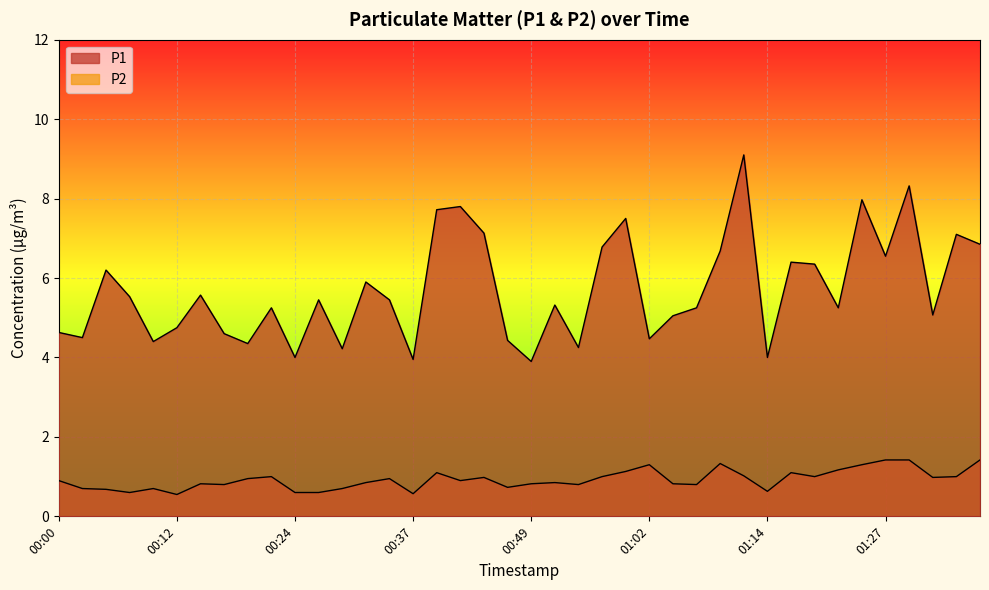

Reading left to right, list all the values displayed in this chart.

P1: 00:00=4.6	00:02=4.5	00:05=6.2	00:07=5.5	00:10=4.4	00:12=4.8	00:15=5.6	00:17=4.6	00:20=4.3	00:22=5.2	00:24=4.0	00:27=5.5	00:29=4.2	00:32=5.9	00:34=5.5	00:37=4.0	00:39=7.7	00:42=7.8	00:44=7.1	00:47=4.4	00:49=3.9	00:52=5.3	00:54=4.2	00:57=6.8	00:59=7.5	01:02=4.5	01:04=5.0	01:07=5.2	01:09=6.7	01:12=9.1	01:14=4.0	01:17=6.4	01:19=6.3	01:22=5.2	01:24=8.0	01:27=6.5	01:29=8.3	01:32=5.1	01:35=7.1	01:37=6.8
P2: 00:00=0.9	00:02=0.7	00:05=0.7	00:07=0.6	00:10=0.7	00:12=0.6	00:15=0.8	00:17=0.8	00:20=0.9	00:22=1.0	00:24=0.6	00:27=0.6	00:29=0.7	00:32=0.8	00:34=0.9	00:37=0.6	00:39=1.1	00:42=0.9	00:44=1.0	00:47=0.7	00:49=0.8	00:52=0.8	00:54=0.8	00:57=1.0	00:59=1.1	01:02=1.3	01:04=0.8	01:07=0.8	01:09=1.3	01:12=1.0	01:14=0.6	01:17=1.1	01:19=1.0	01:22=1.2	01:24=1.3	01:27=1.4	01:29=1.4	01:32=1.0	01:35=1.0	01:37=1.4